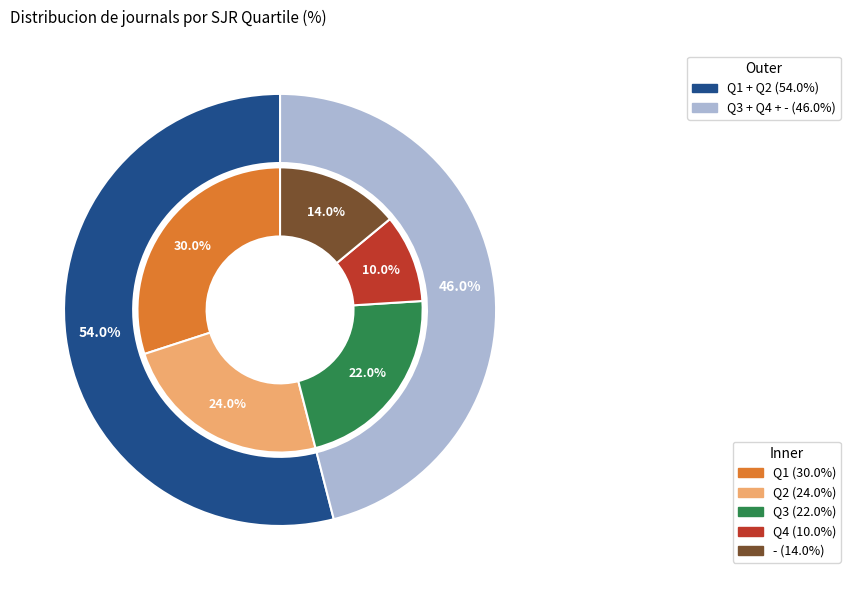

To the nearest percent, what is the average slice percentage?

20%